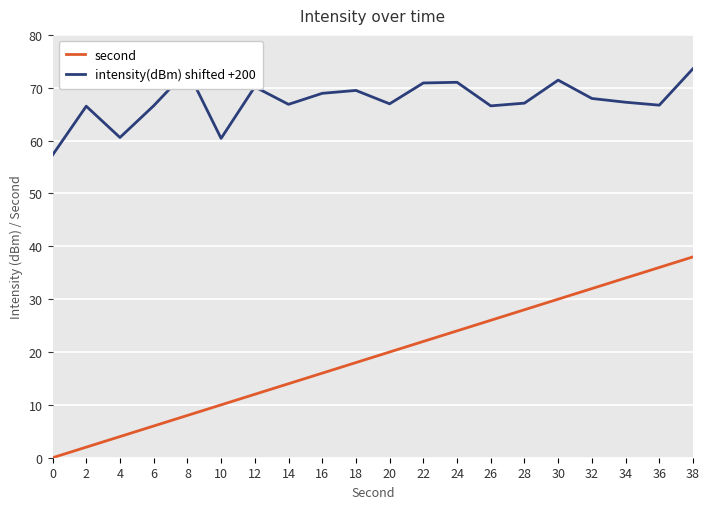

How many categories are shown in the chart?

20